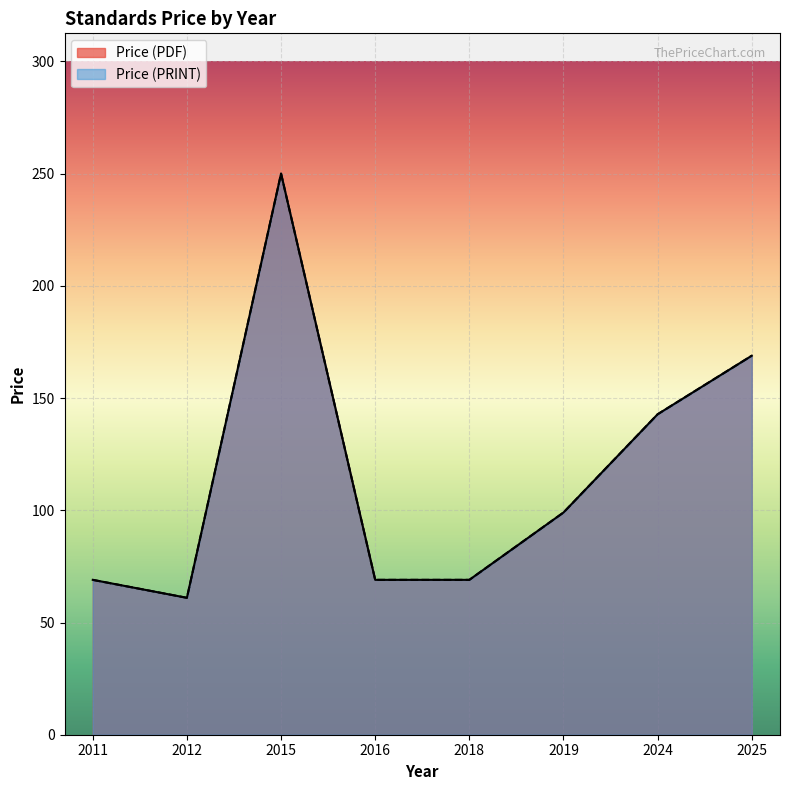

Rank the series by their maximum value, from highest to lowest.

Price (PDF), Price (PRINT)